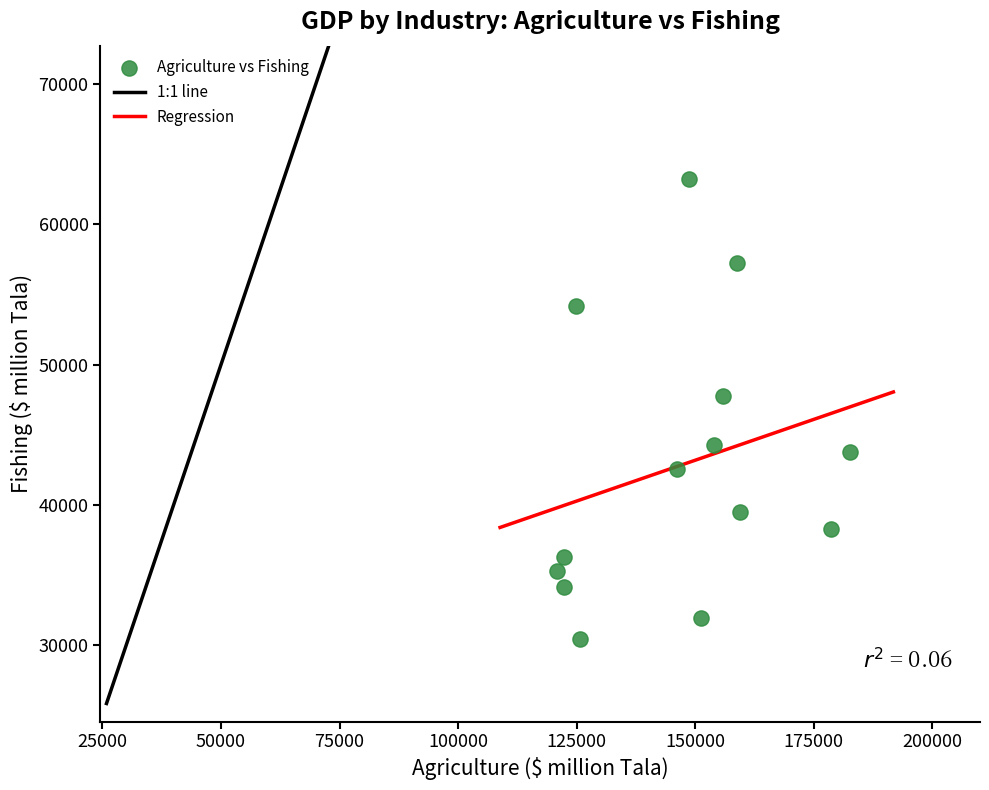

What Y value in the scatter plot is closest to 46831?

47751.3